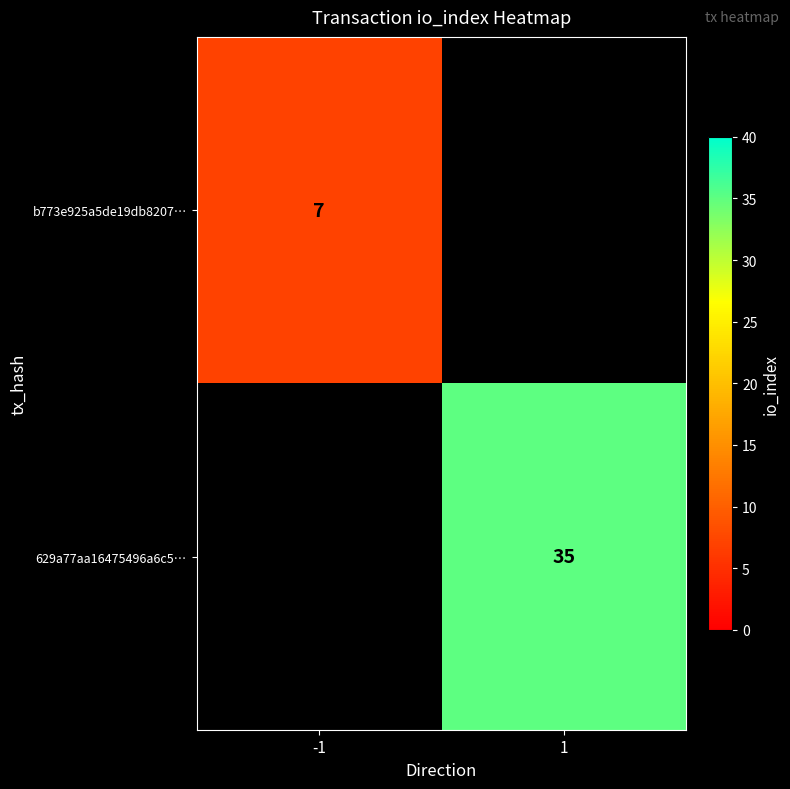

The 629a77aa16475496a6c5… series shows 10 at 1. True or false?

False